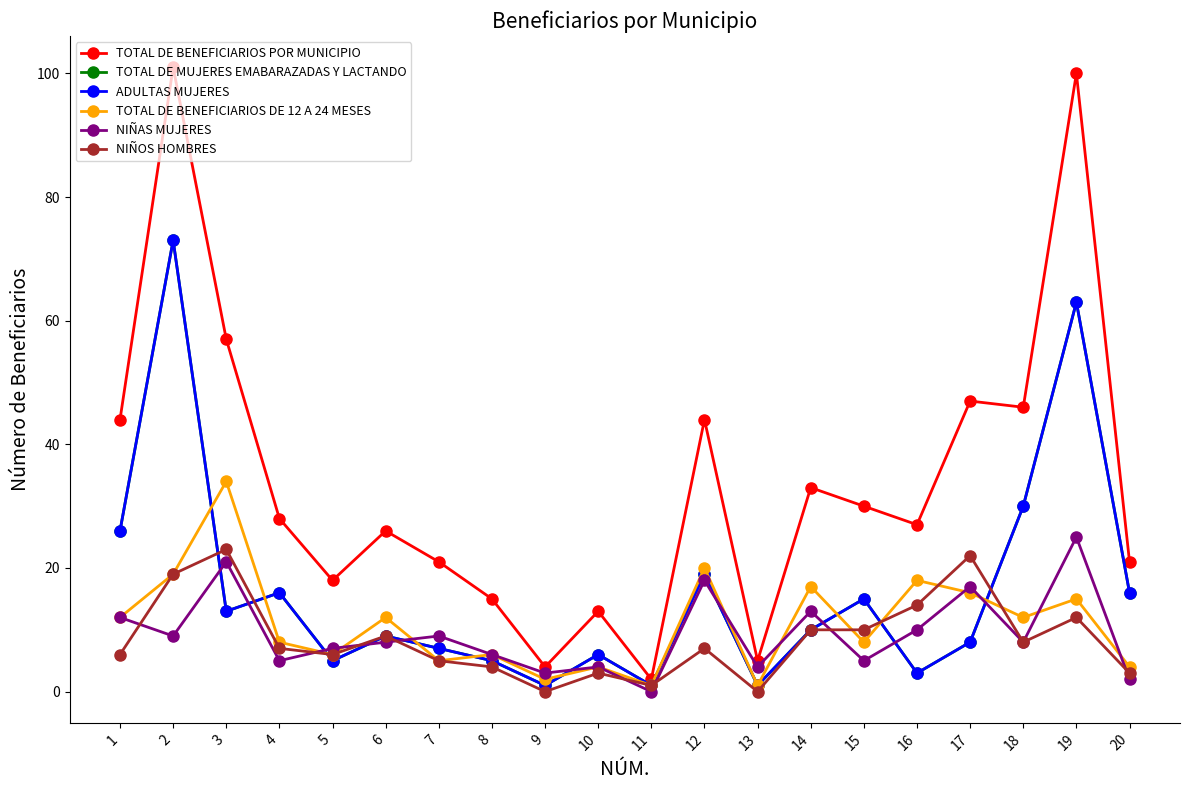

What is the spread (max minus min) of values at 3?

44